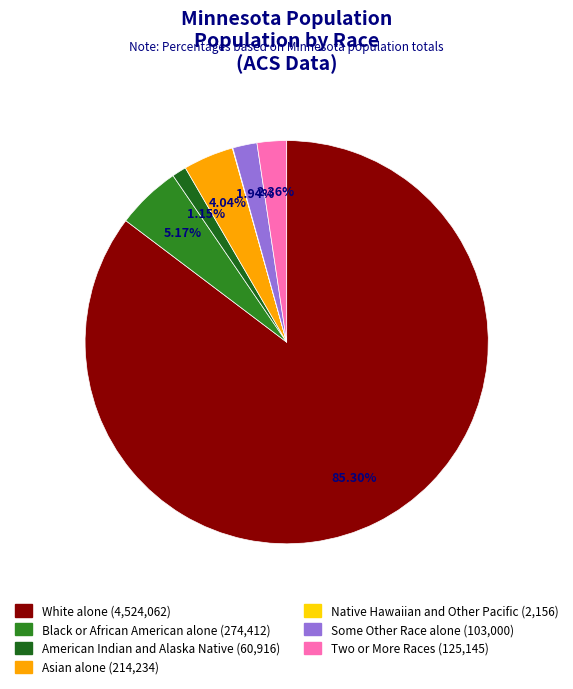

How many segments does this pie chart have?

7